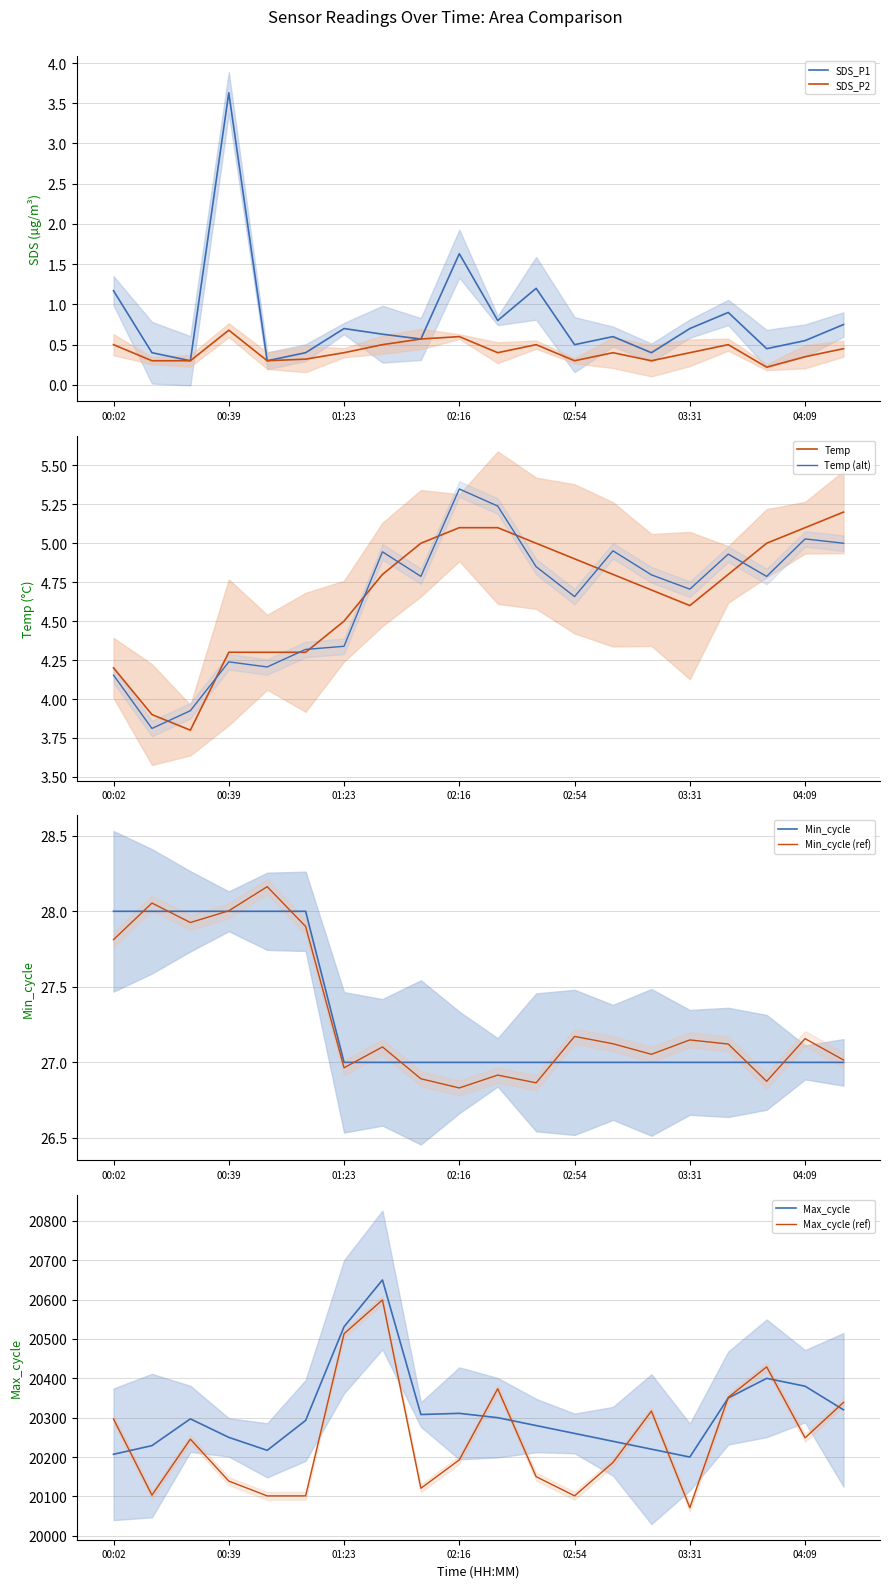

What is the difference between the Max_cycle values at 04:21 and 00:14?

91.0